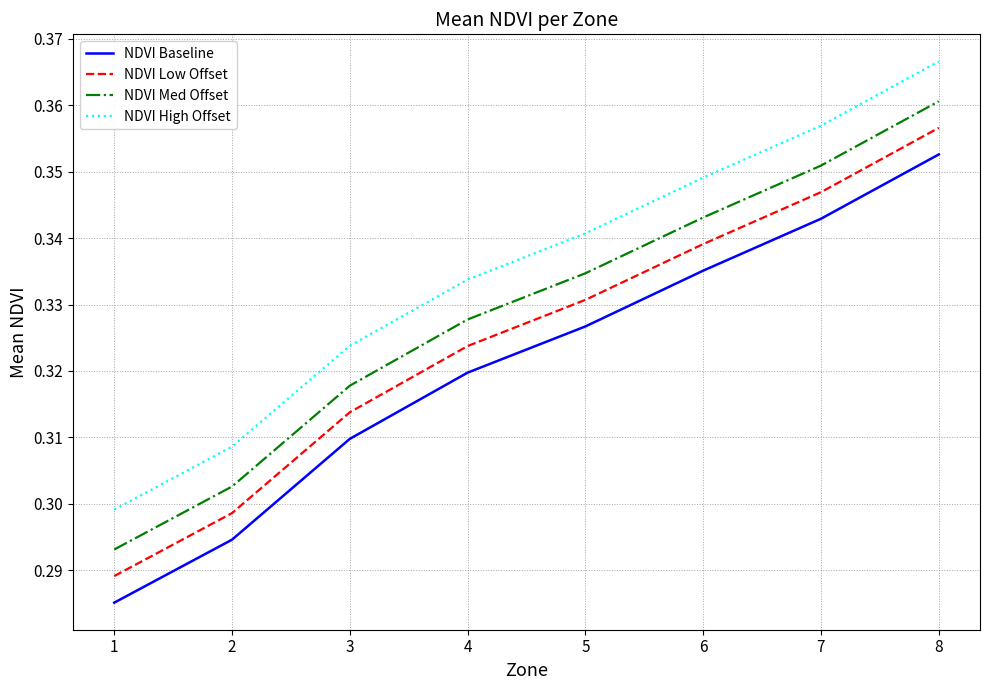

Rank the categories by NDVI Baseline value from lowest to highest.

1, 2, 3, 4, 5, 6, 7, 8